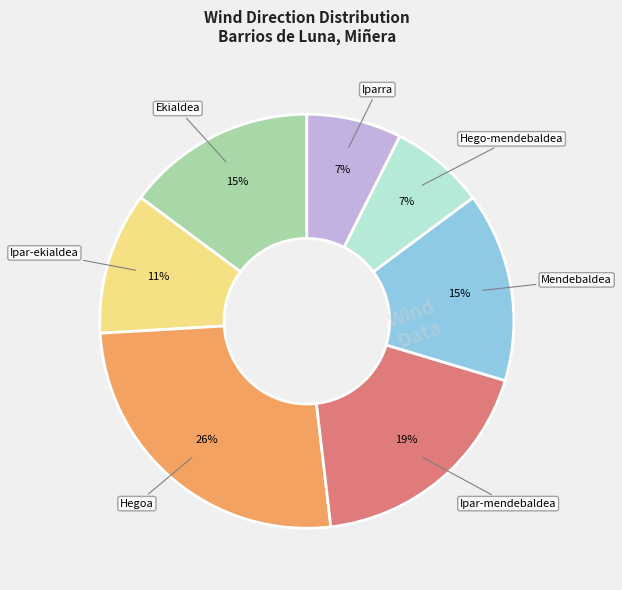

To the nearest percent, what is the difference between the largest and smallest slice percentages?

19%